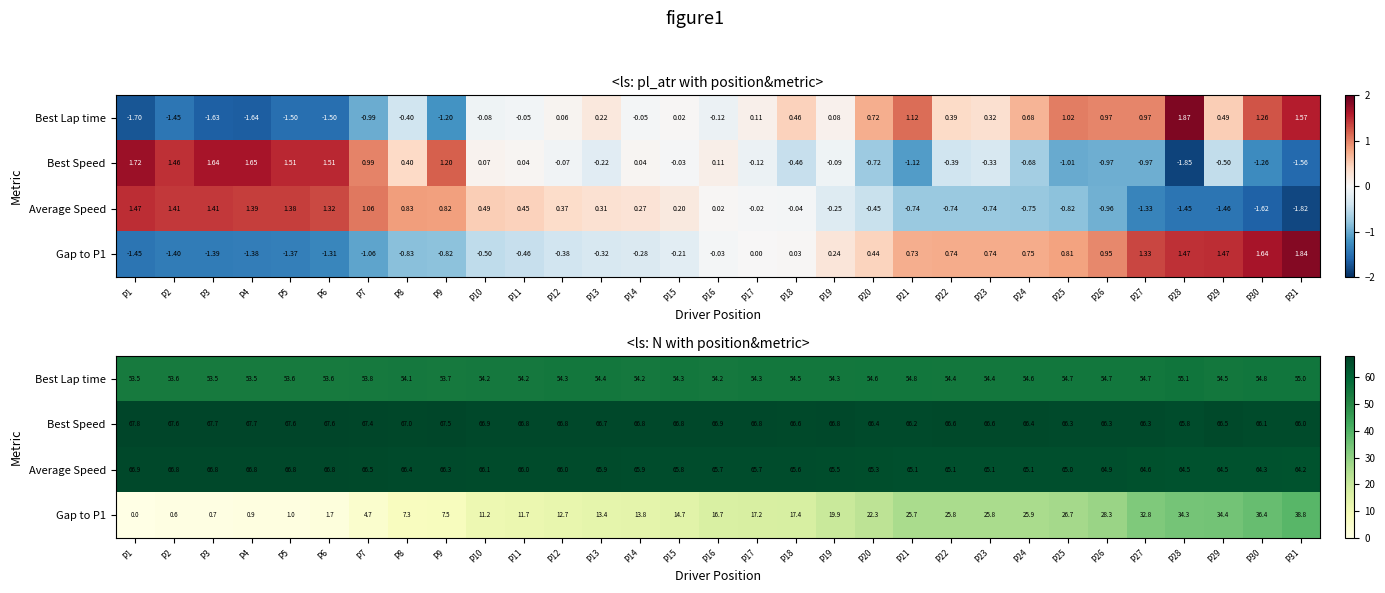

What is the maximum value for Average Speed?

66.9